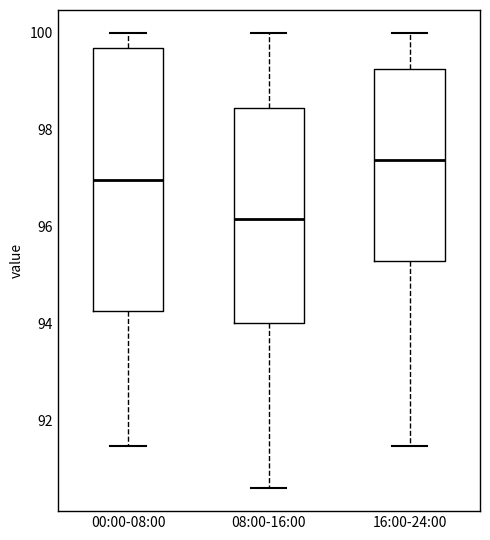

Reading left to right, read every box against the y-axis: the position of its median line, the range the box covers, and the ends of its whiskers. The values are not printed on the chart, so give them approximately, as read against the axis.

00:00-08:00: median 97.0, box 94.2 to 99.6, whiskers 91.4 to 100.0
08:00-16:00: median 96.2, box 94.0 to 98.4, whiskers 90.6 to 100.0
16:00-24:00: median 97.4, box 95.2 to 99.2, whiskers 91.4 to 100.0